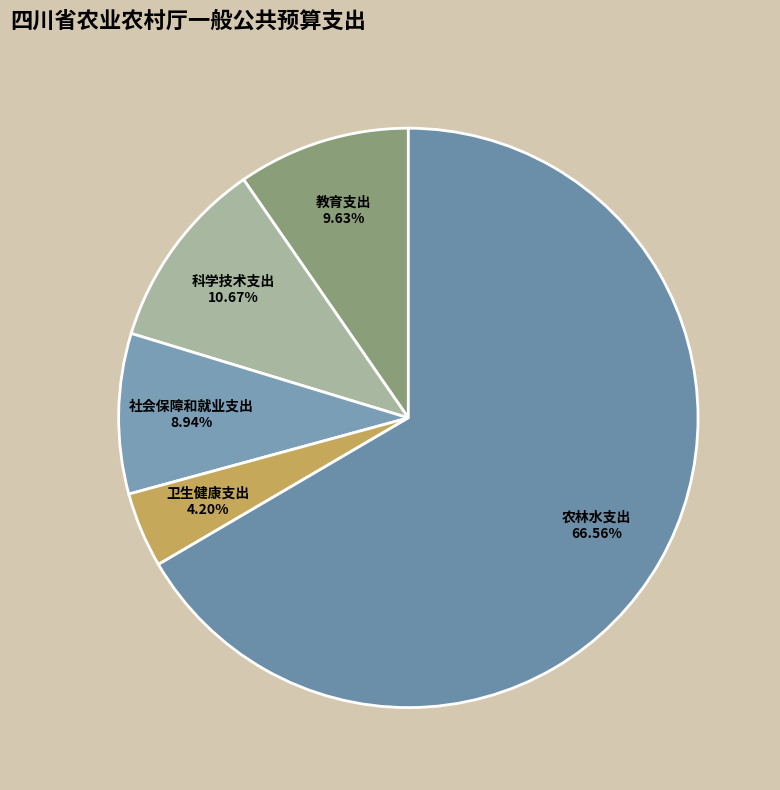

Is it true that 社会保障和就业支出 is 1% of the pie?

False